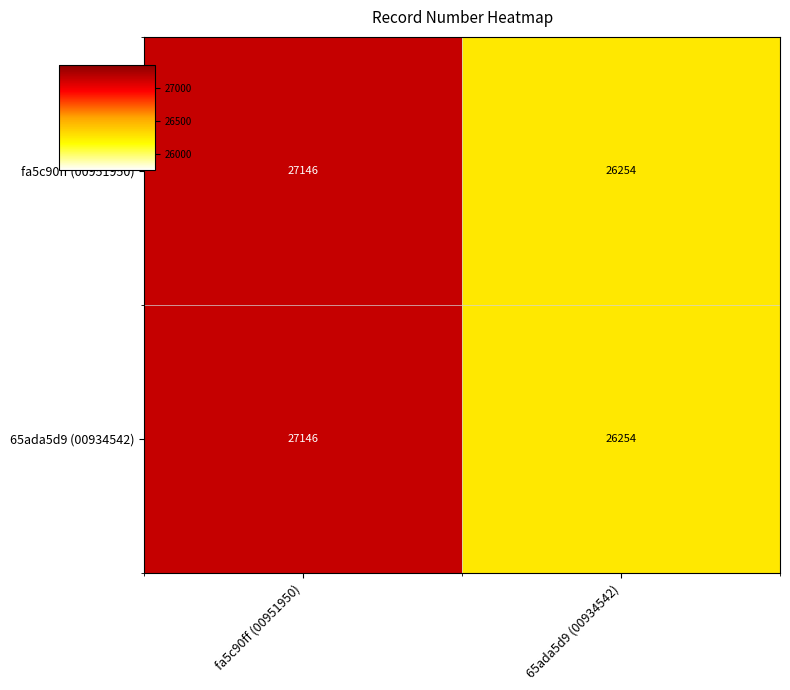

Reading right to left, what are all the values shown in this chart?

fa5c90ff (00951950): 26254	27146
65ada5d9 (00934542): 26254	27146